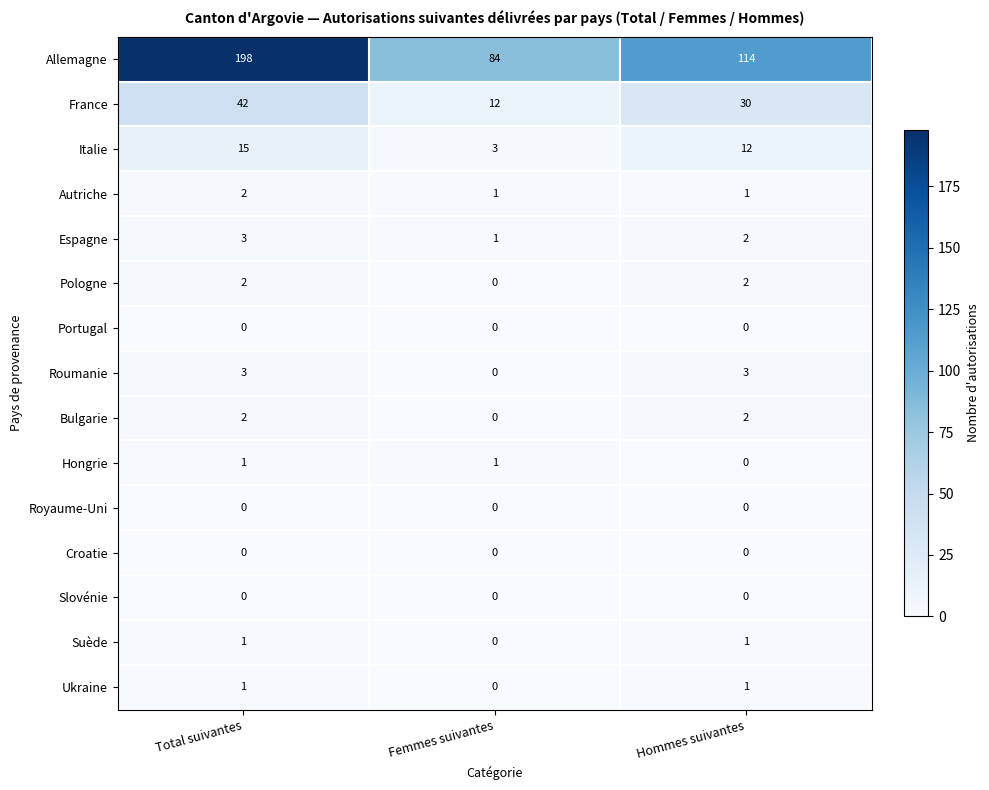

True or false: Ukraine has a value of 2 at Total suivantes.

False